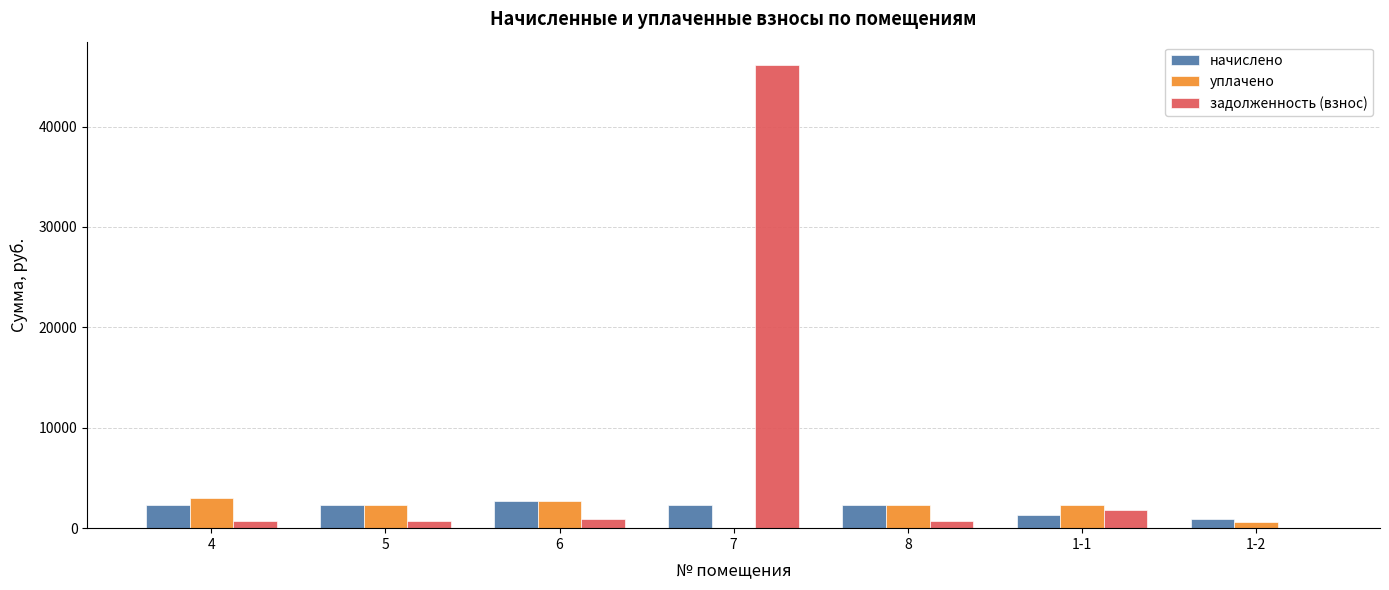

What are all the series names shown in the legend?

начислено, уплачено, задолженность (взнос)